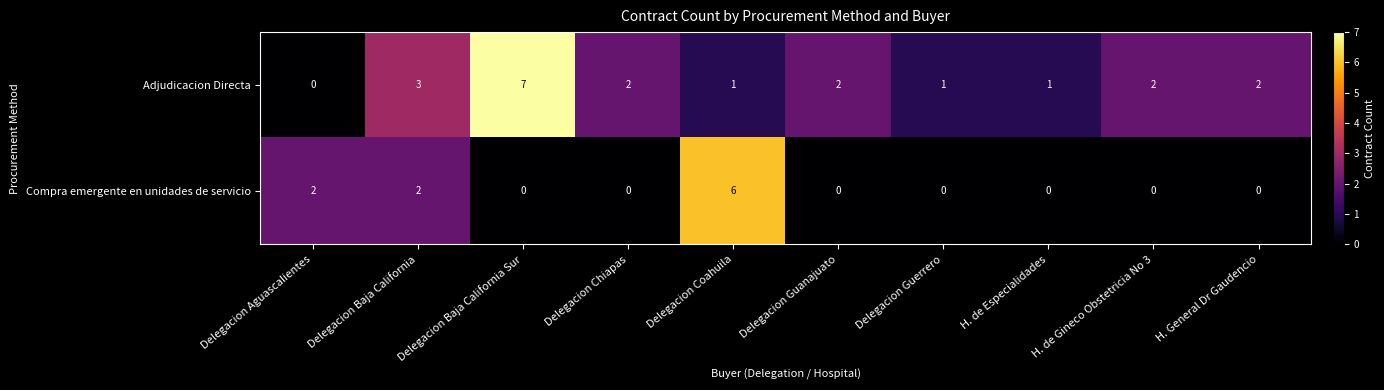

What is the total value across all series at Delegacion Coahuila?

7